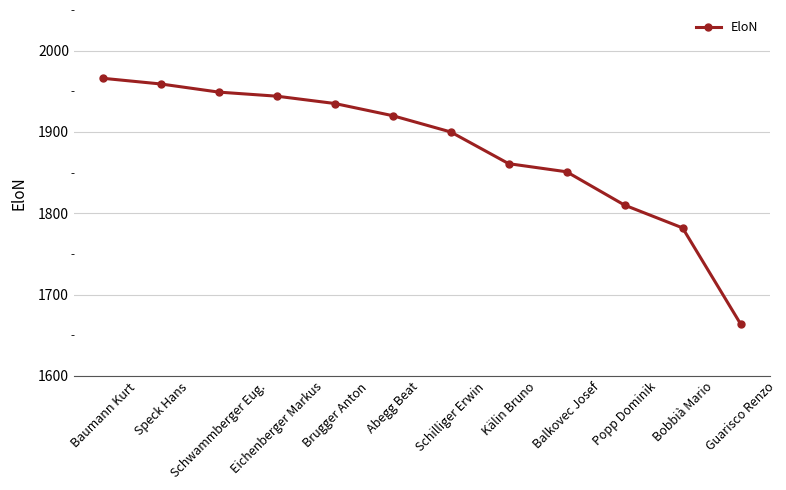

At which category does the chart reach its minimum across all series?

Guarisco Renzo